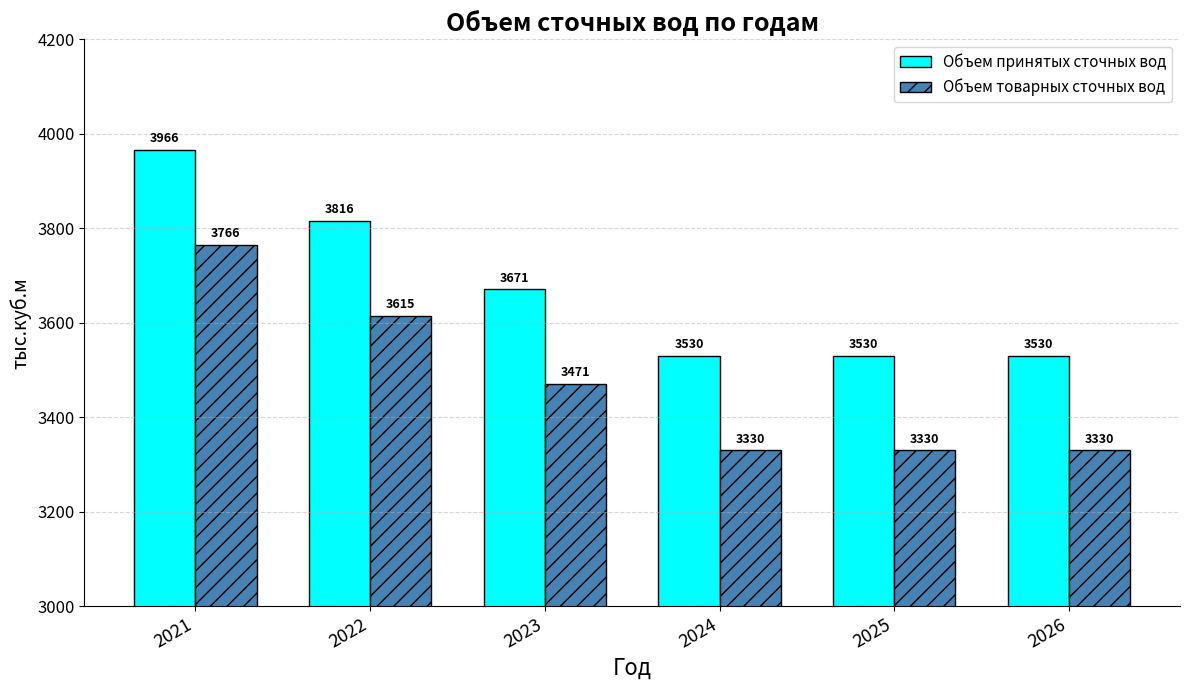

Count the number of categories in the chart.

6